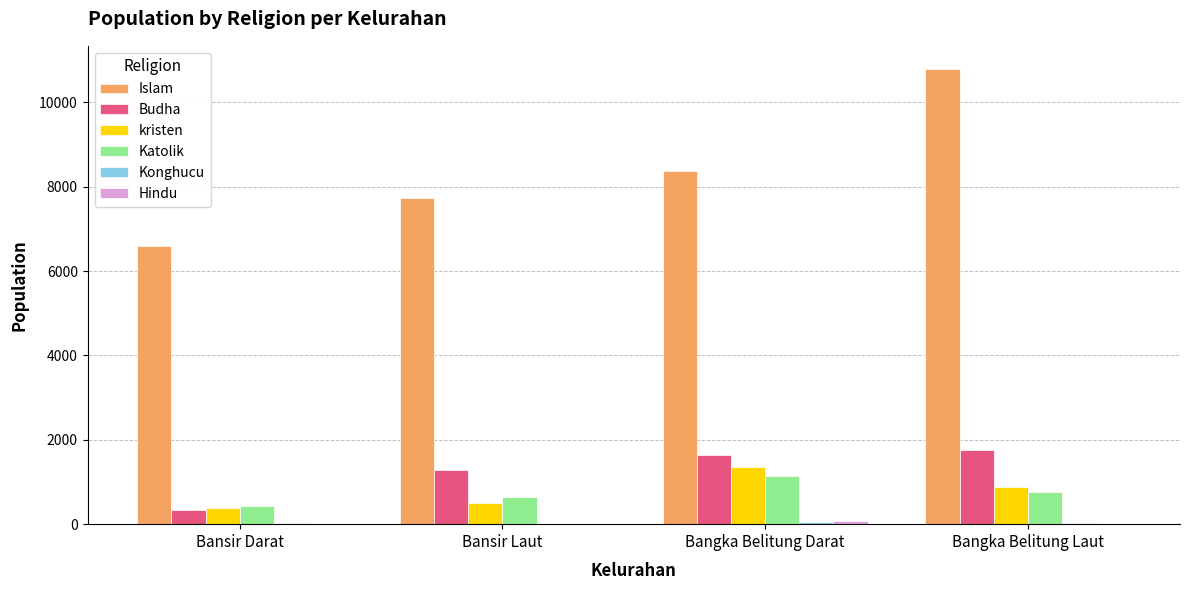

At which category is the sum across all series the highest?

Bangka Belitung Laut